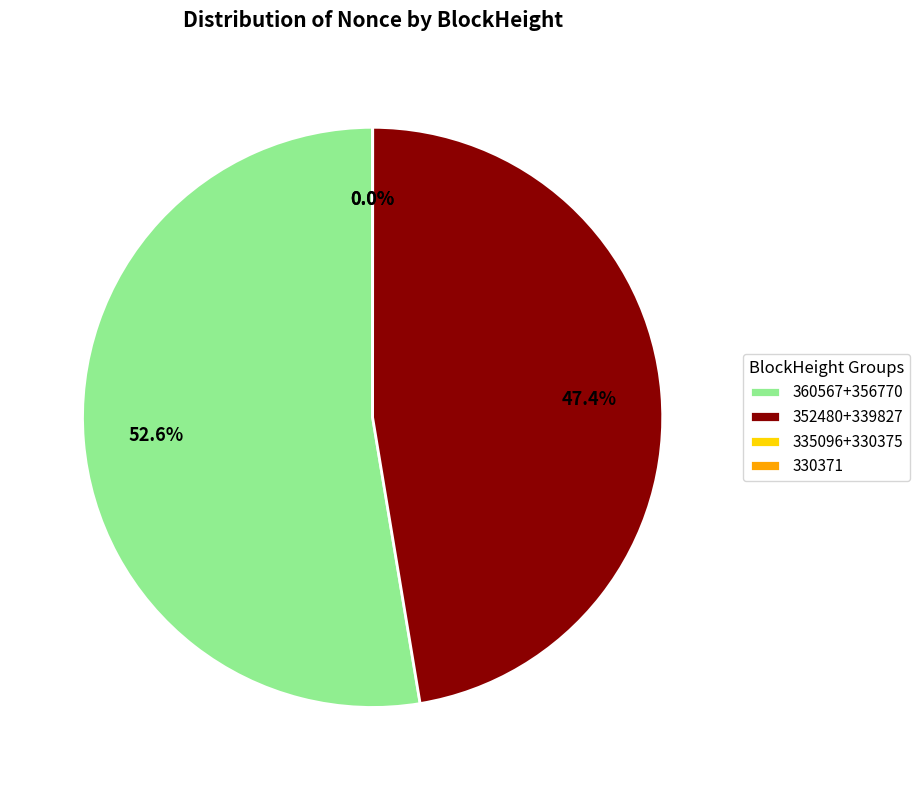

To the nearest percent, what is the average slice percentage?

25%